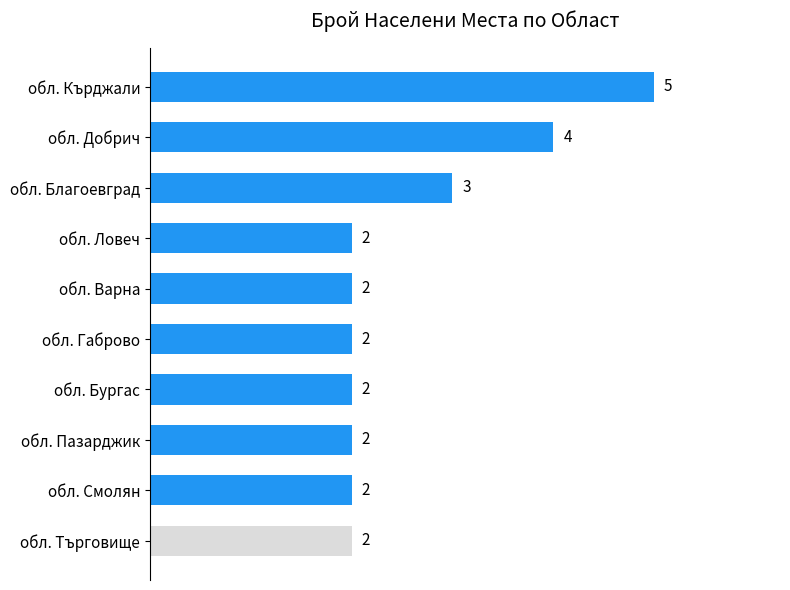

How many values are between 2 and 3?

8